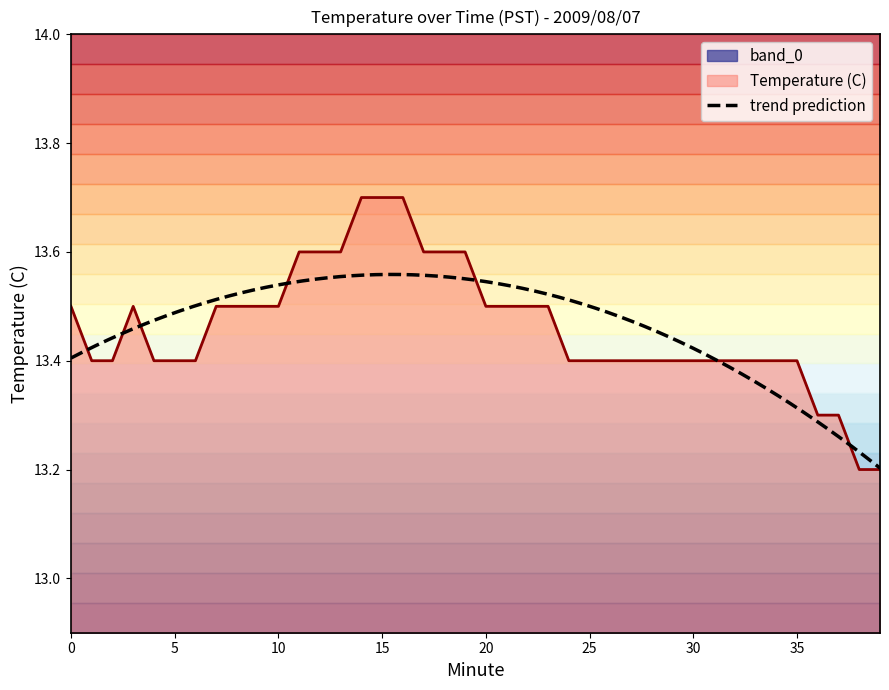

List the labels in order of value, smallest first.

38, 39, 36, 37, 1, 2, 4, 5, 6, 24, 25, 26, 27, 28, 29, 30, 31, 32, 33, 34, 35, 0, 3, 7, 8, 9, 10, 20, 21, 22, 23, 11, 12, 13, 17, 18, 19, 14, 15, 16